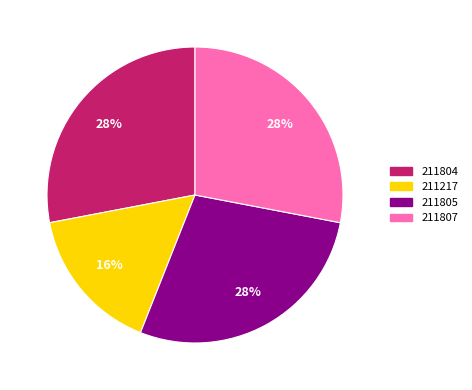

To the nearest percent, what is the average slice percentage?

25%